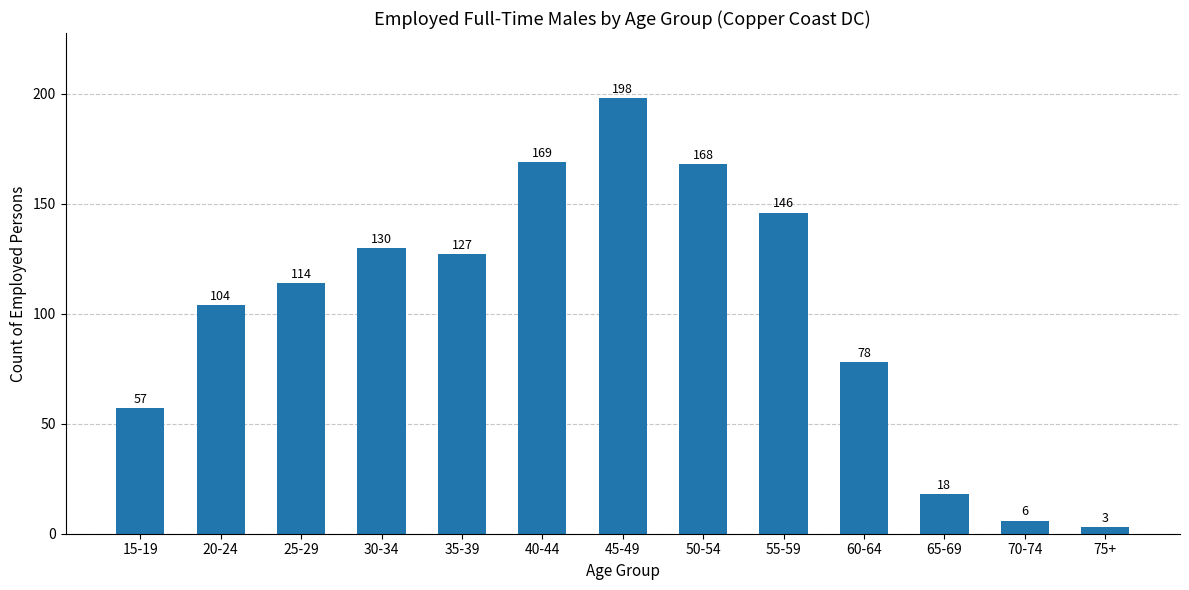

What is the ratio of the value at 55-59 to the value at 50-54?

0.9